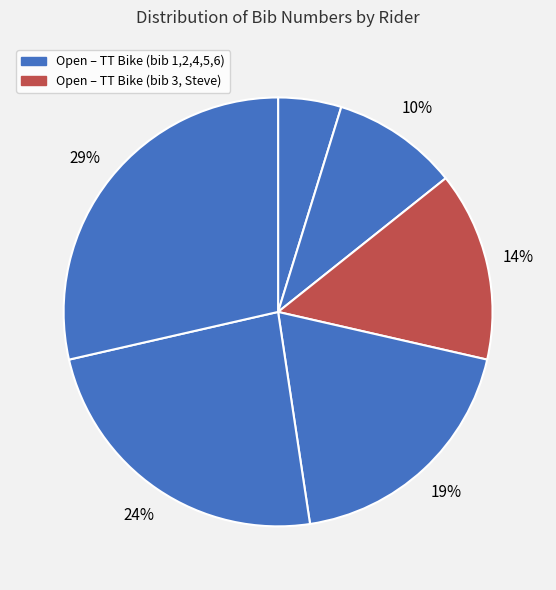

How many slices are in this pie chart?

6